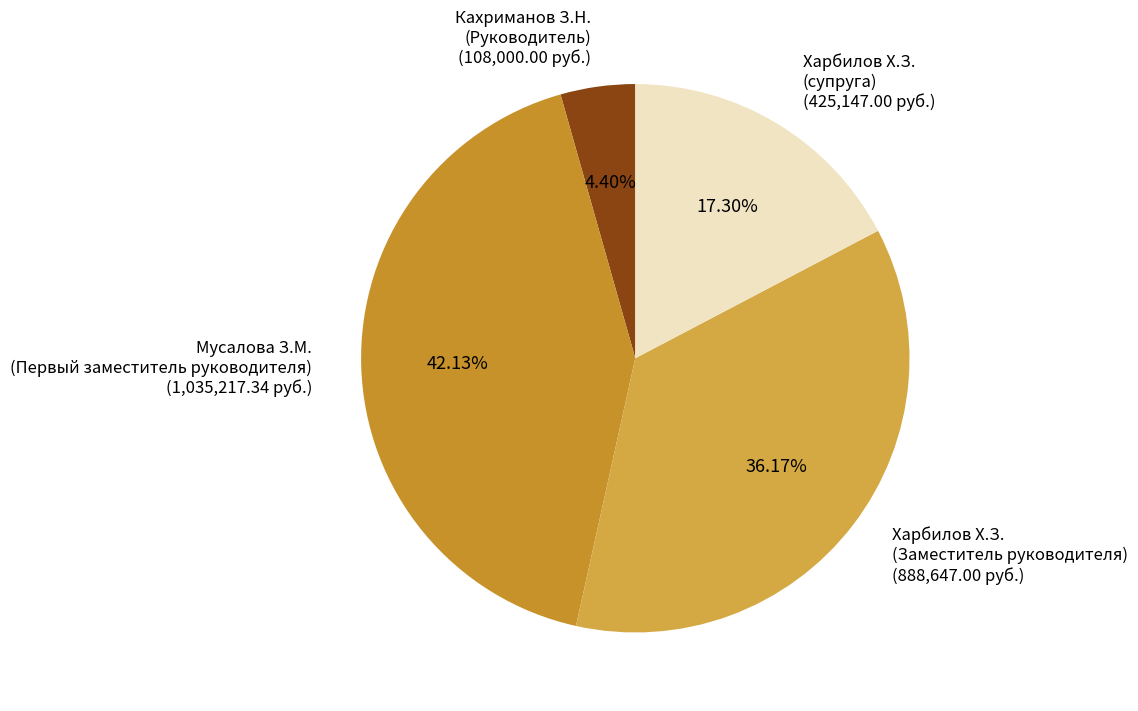

Is there a majority slice in this chart?

No